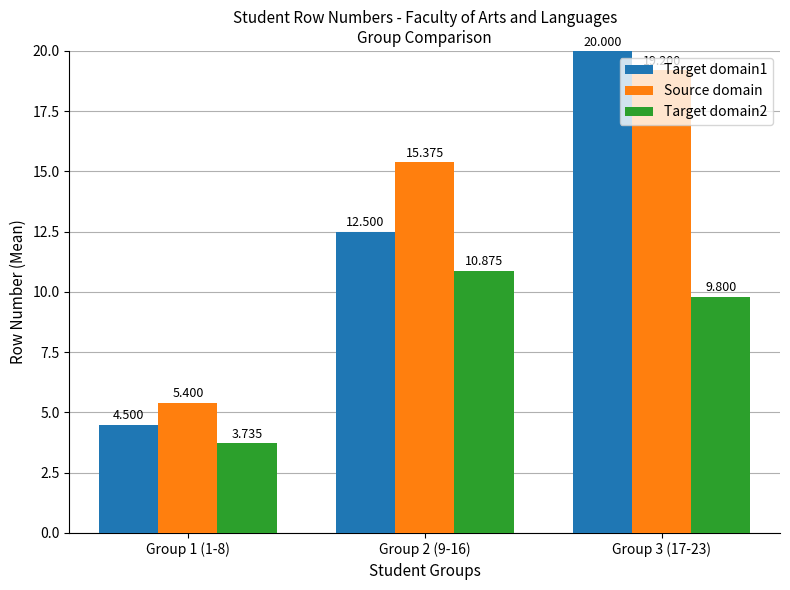

What is the maximum value shown in the chart?

20.0